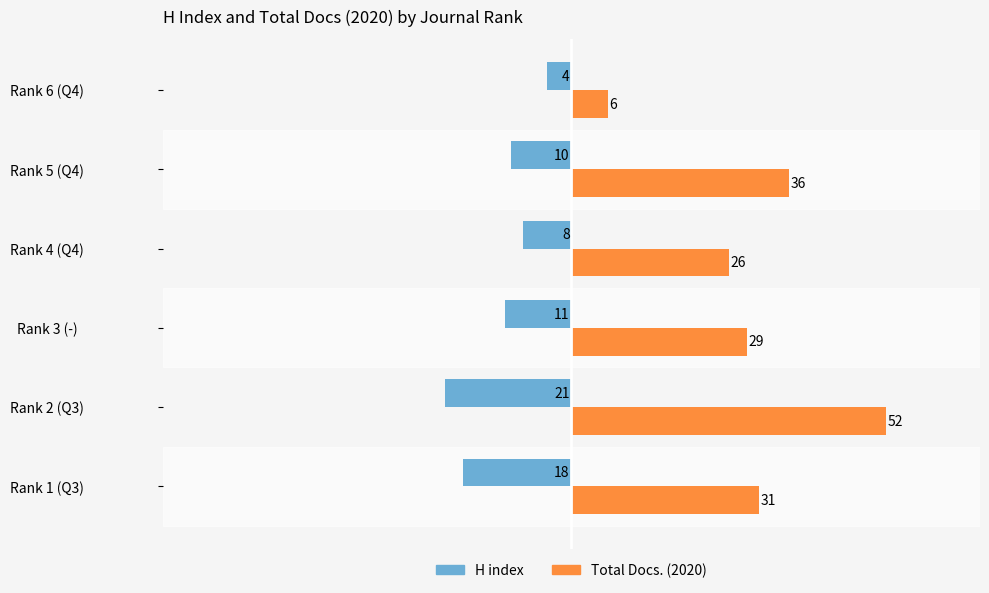

Which series has the largest total across all categories?

Total Docs. (2020)